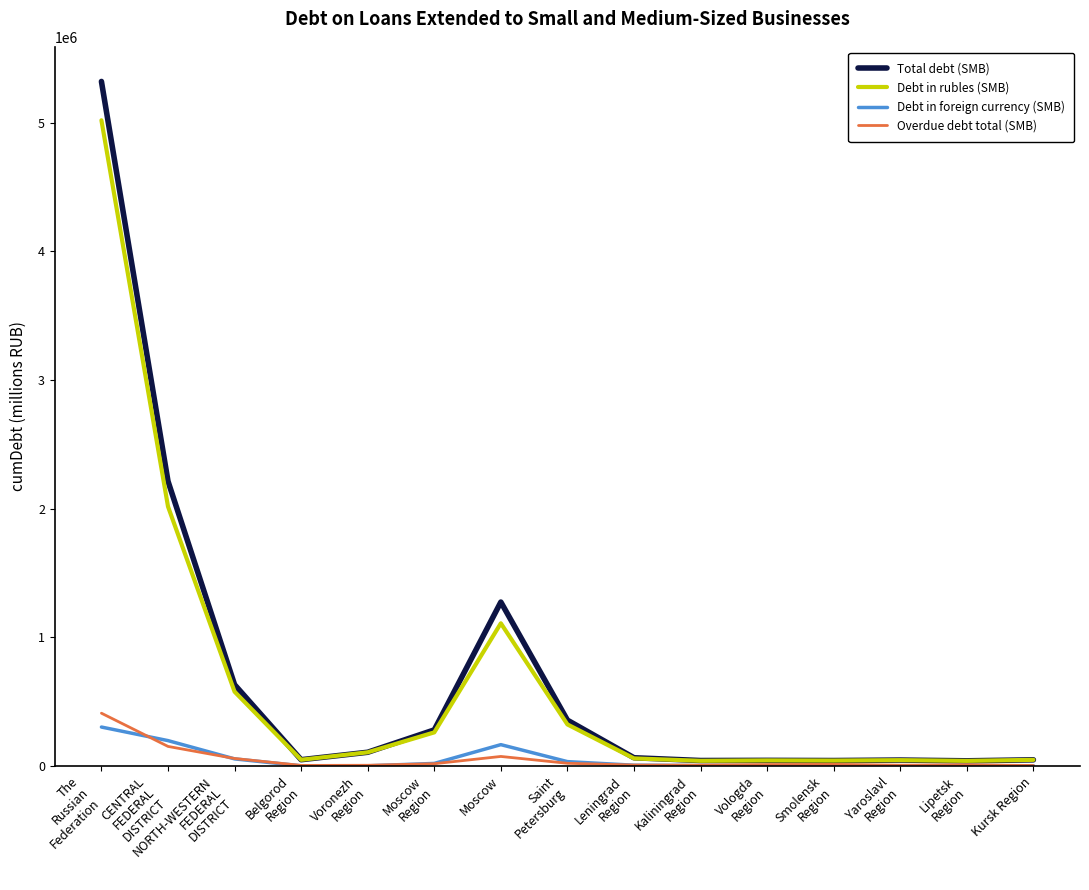

How many lines are shown in the chart?

4